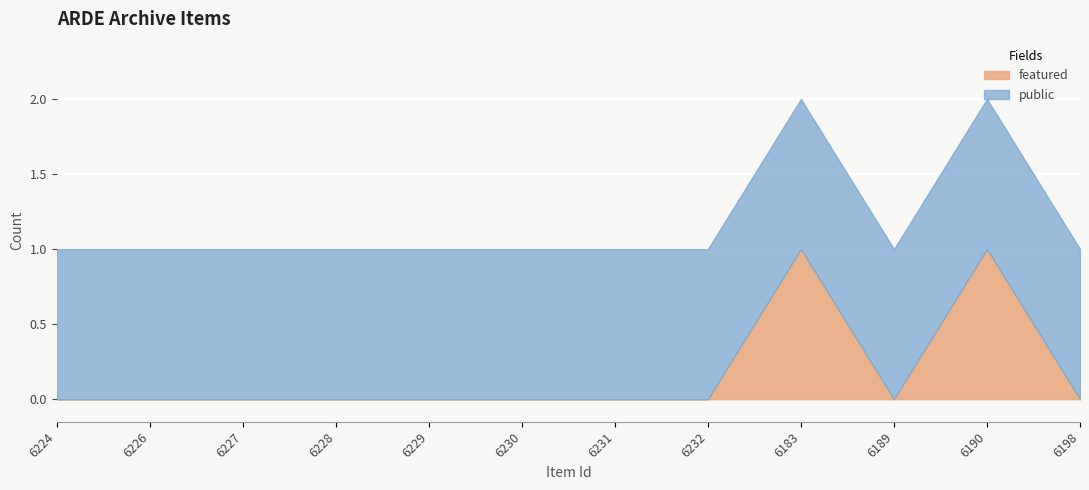

The value of featured at 6230 is 0. True or false?

True